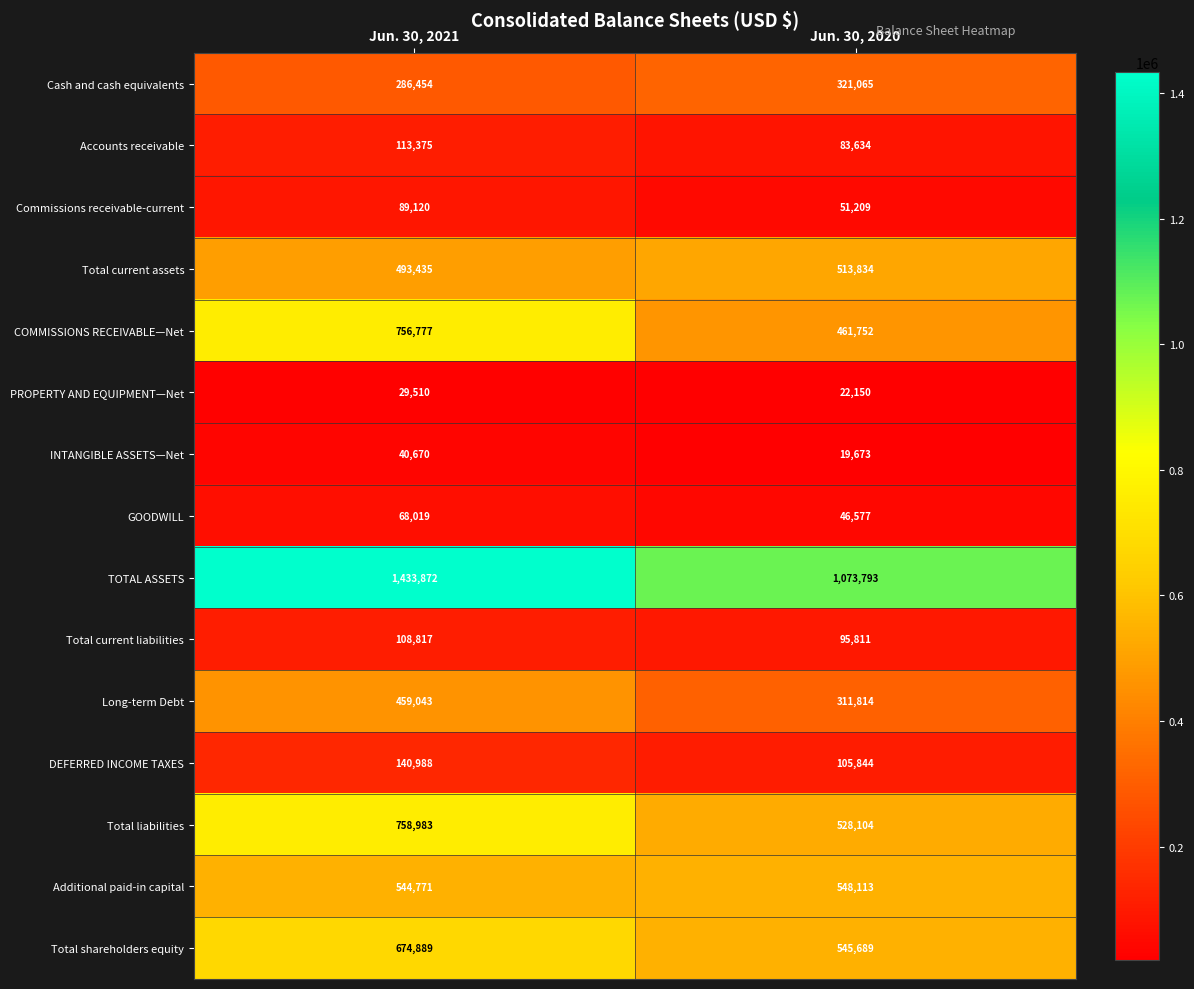

Read the COMMISSIONS RECEIVABLE—Net value at Jun. 30, 2020.

461752